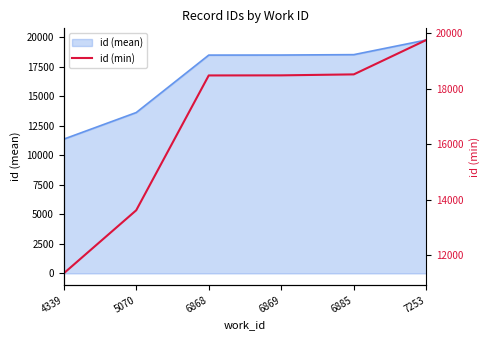

Rank the categories by value from lowest to highest.

4339, 5070, 6868, 6869, 6885, 7253